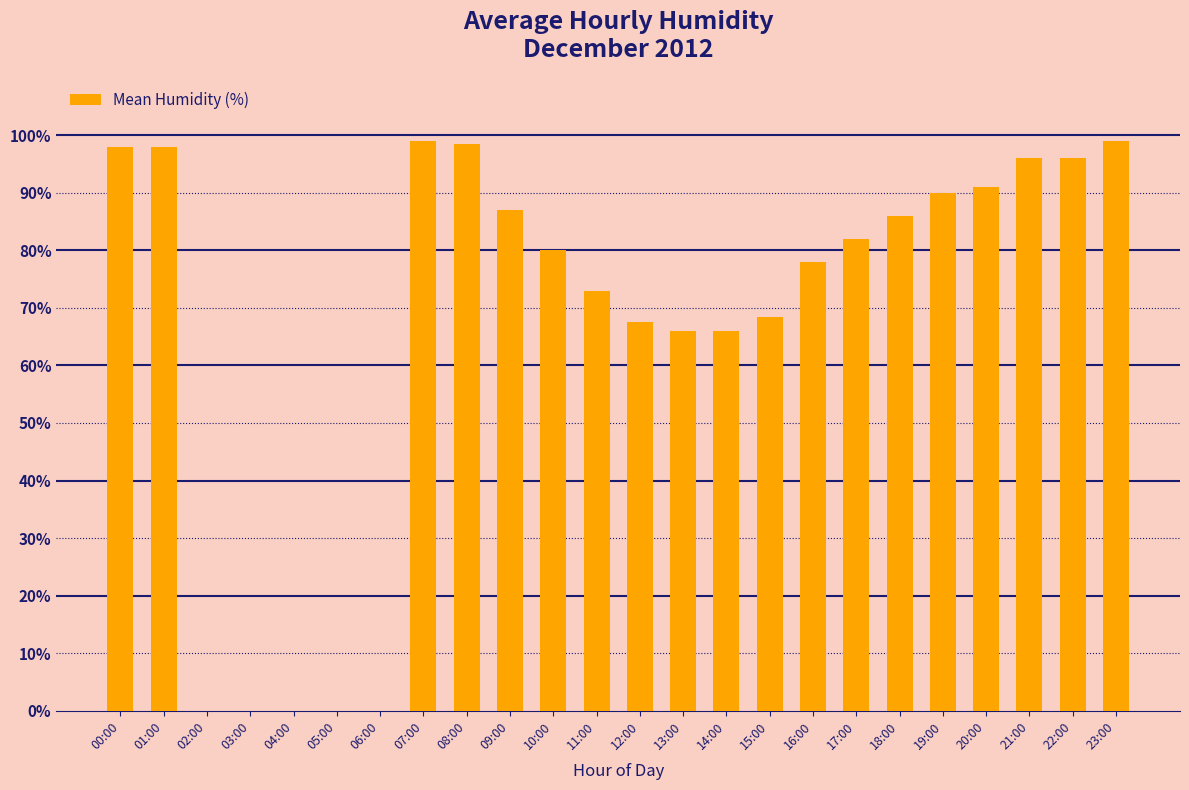

At which label does the data first exceed 82?

00:00